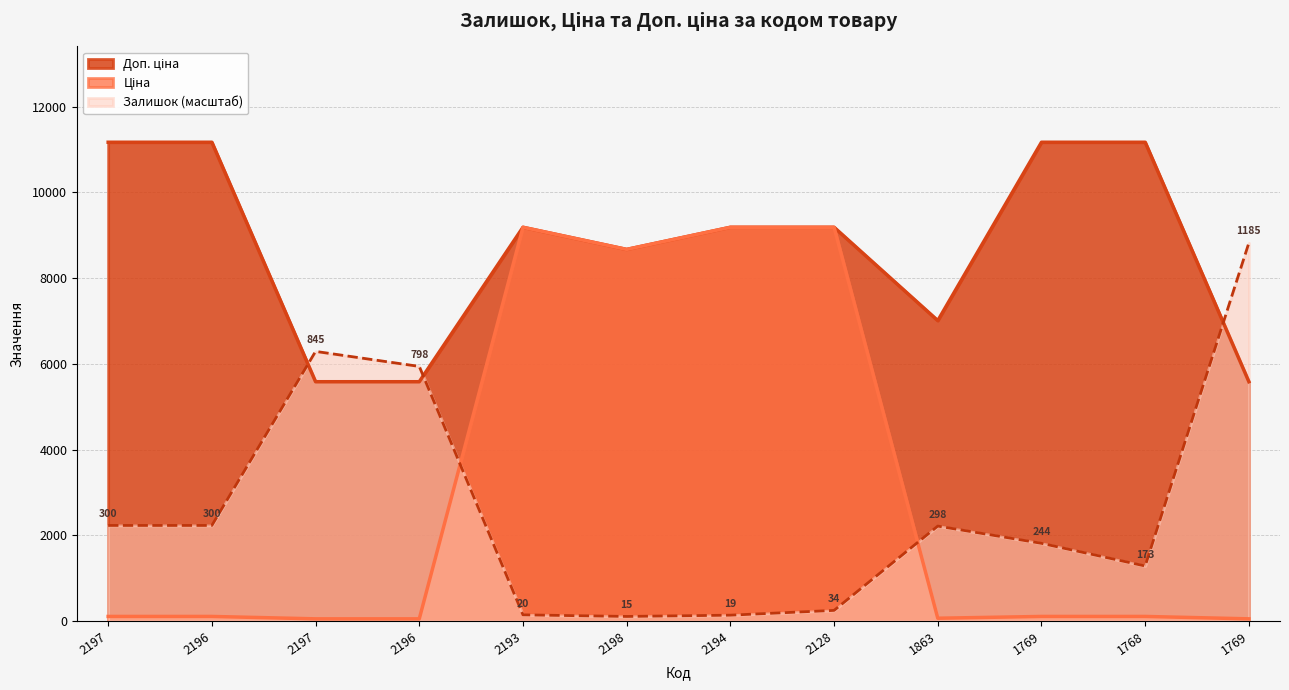

True or false: Доп. ціна and Залишок cross at least once.

True